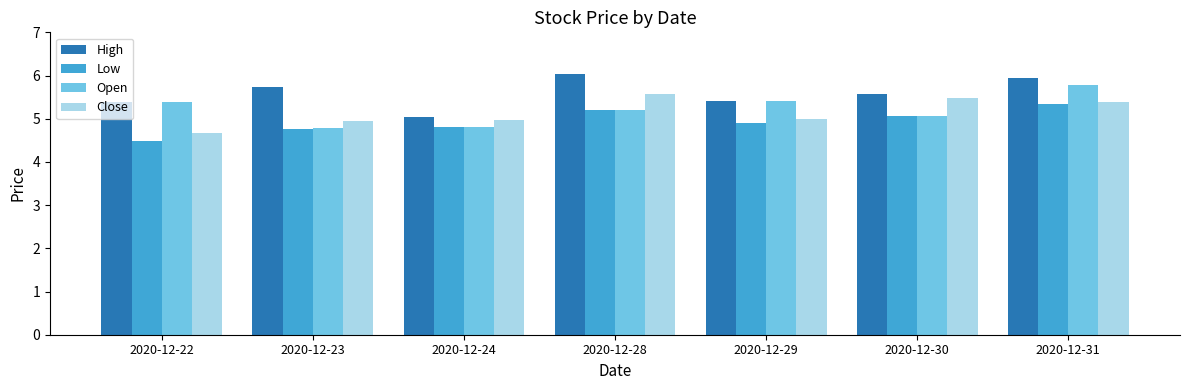

Which category has the lowest value in the High series?

2020-12-24